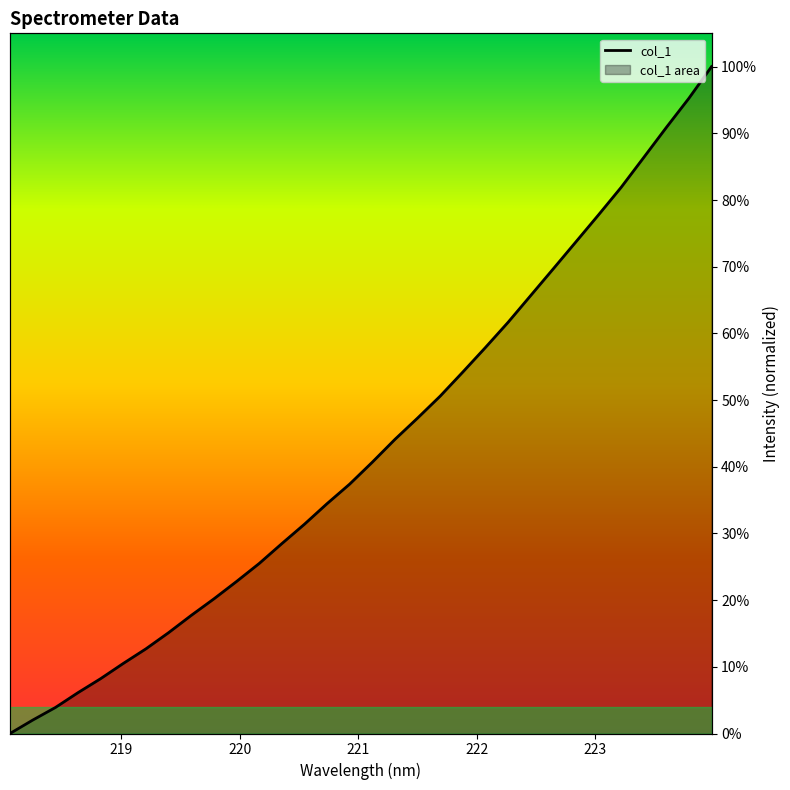

Where does the data first go above 40?

221.1174